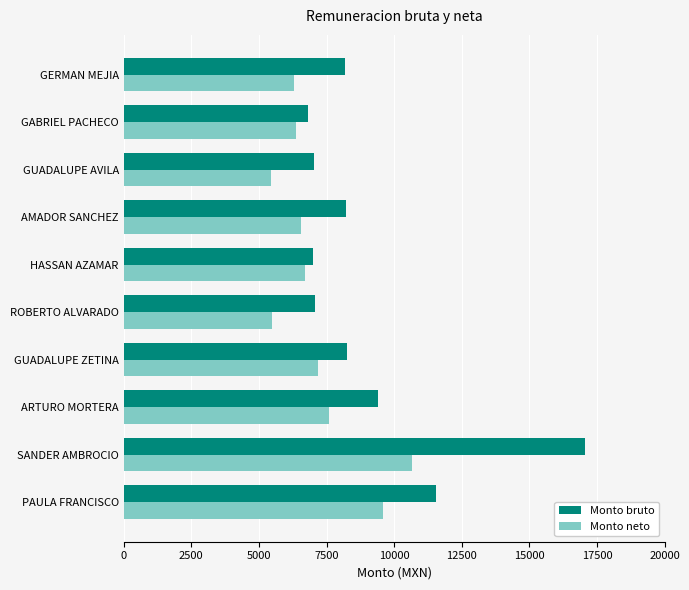

At which category is the sum across all series the highest?

SANDER AMBROCIO